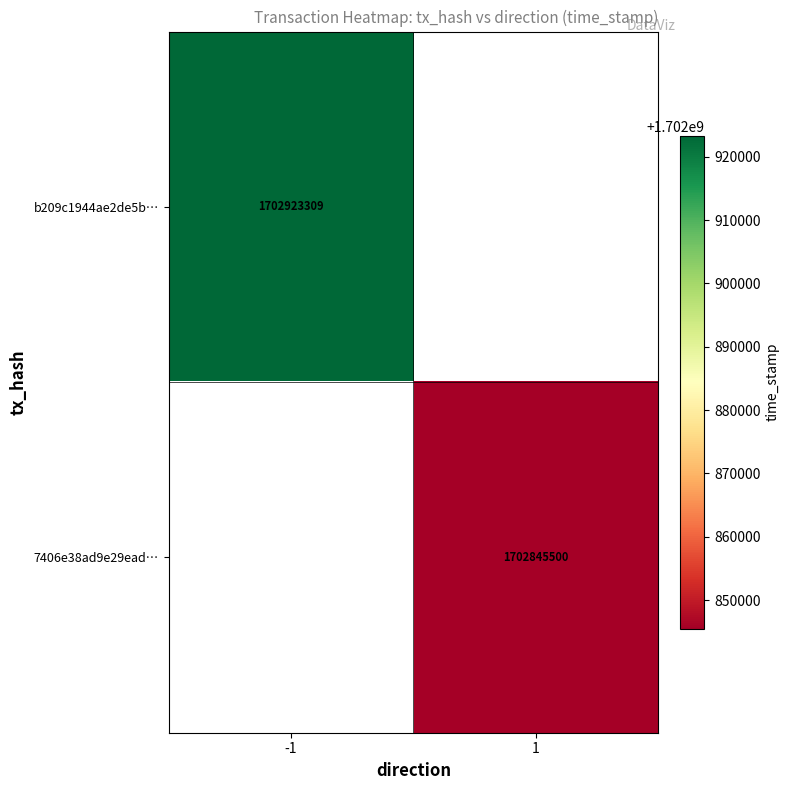

Which has a higher value, 1 or -1?

-1